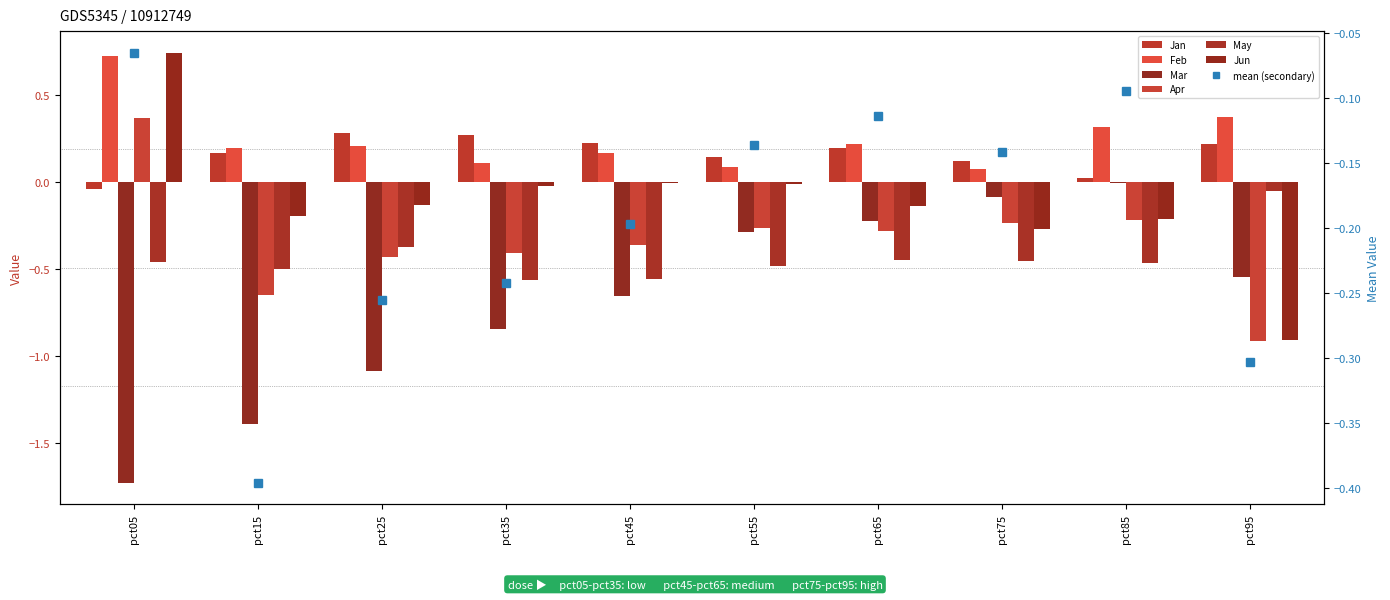

At which label does Jun reach its peak?

pct05